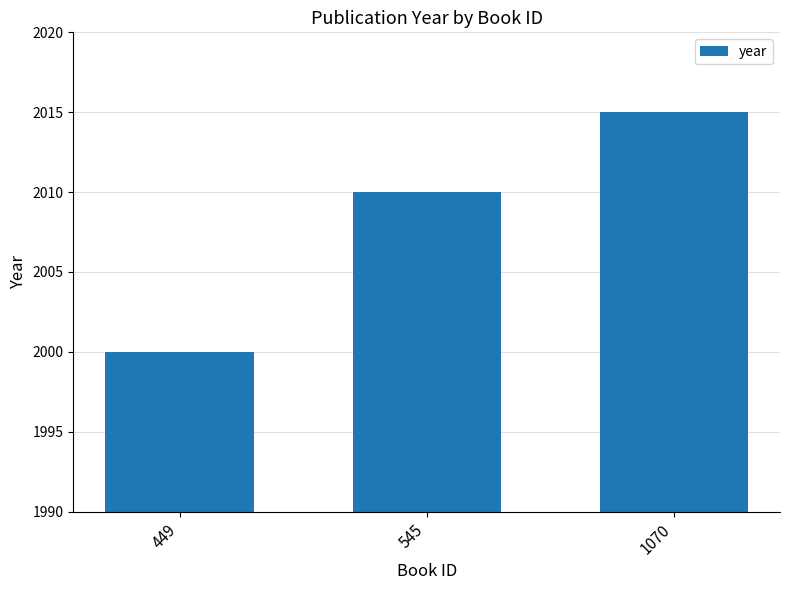

List the labels in order of value, smallest first.

449, 545, 1070